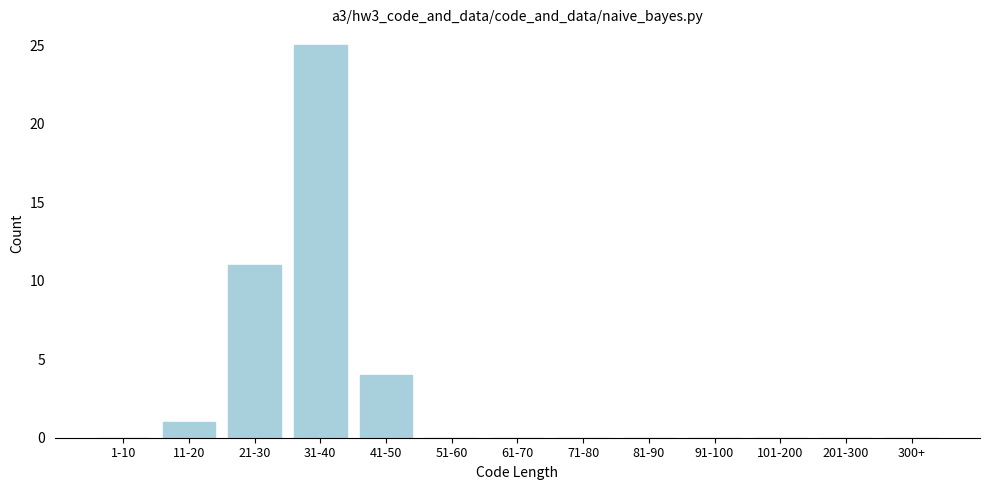

Reading left to right, extract all data points from this chart.

1-10=0	11-20=1	21-30=11	31-40=25	41-50=4	51-60=0	61-70=0	71-80=0	81-90=0	91-100=0	101-200=0	201-300=0	300+=0